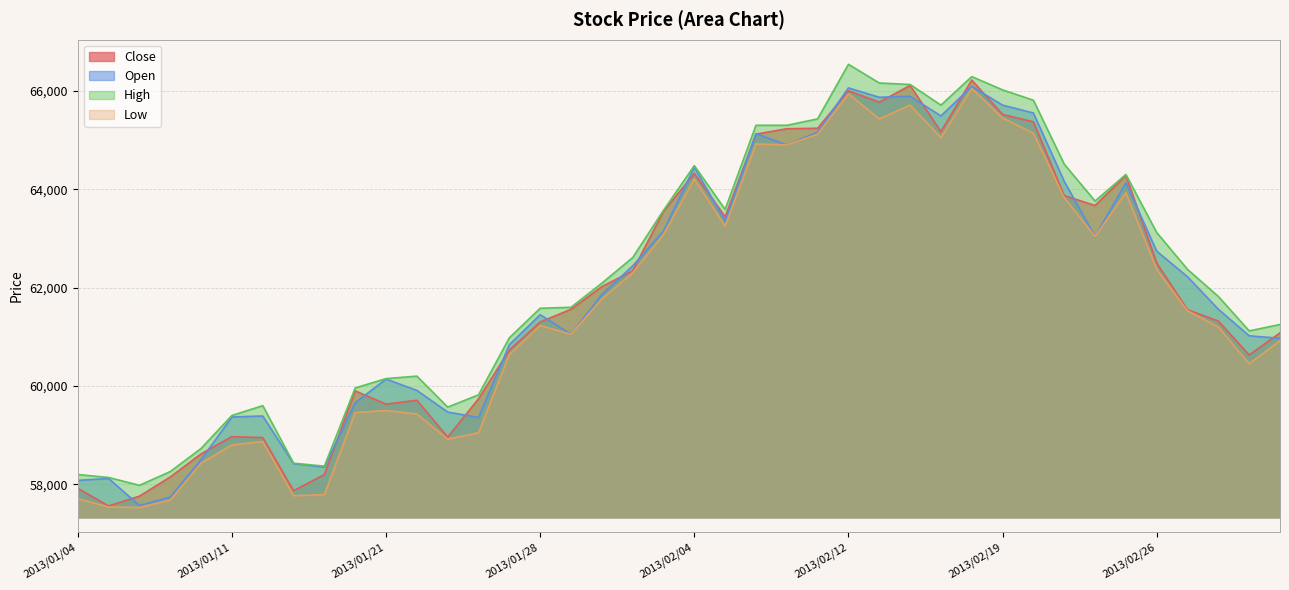

Reading left to right, what are all the values shown in this chart?

Close: 57920	57560	57760	58150	58620	58970	58950	57870	58200	59900	59630	59710	58960	59740	60730	61300	61560	62020	62340	63550	64320	63440	65120	65230	65240	66000	65770	66110	65170	66220	65520	65370	63870	63670	64280	62500	61550	61320	60630	61080
Open: 58080	58120	57570	57740	58500	59370	59390	58420	58350	59660	60140	59910	59470	59360	60840	61450	61050	61860	62440	63150	64450	63350	65130	64900	65160	66060	65870	65890	65490	66090	65710	65550	64160	63040	64130	62740	62220	61560	61020	60970
High: 58200	58140	57980	58260	58730	59400	59600	58430	58370	59960	60150	60200	59570	59820	60980	61580	61600	62090	62610	63570	64480	63590	65300	65300	65430	66540	66160	66130	65710	66290	66020	65810	64510	63760	64300	63120	62370	61820	61120	61250
Low: 57710	57540	57530	57680	58430	58800	58870	57770	57790	59460	59500	59430	58920	59050	60640	61230	61050	61770	62300	63080	64210	63250	64920	64900	65120	65940	65430	65710	65050	66050	65450	65140	63830	63040	63930	62370	61530	61200	60450	60920